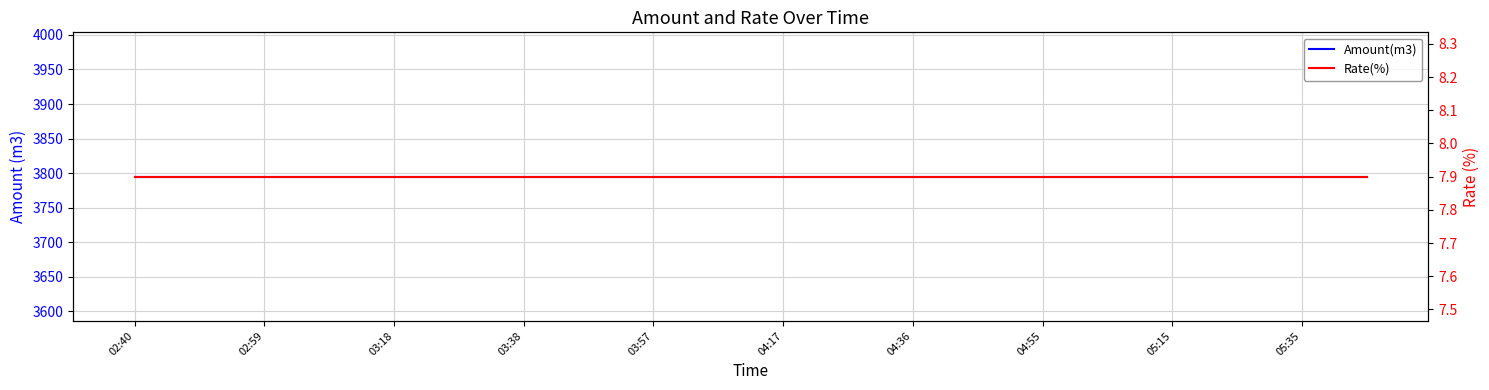

Reading right to left, extract all data points from this chart.

Amount(m3): 3795.0	3795.0	3795.0	3795.0	3795.0	3795.0	3795.0	3795.0	3795.0	3795.0	3795.0	3795.0	3795.0	3795.0	3795.0	3795.0	3795.0	3795.0	3795.0	3795.0
Rate(%): 7.9	7.9	7.9	7.9	7.9	7.9	7.9	7.9	7.9	7.9	7.9	7.9	7.9	7.9	7.9	7.9	7.9	7.9	7.9	7.9